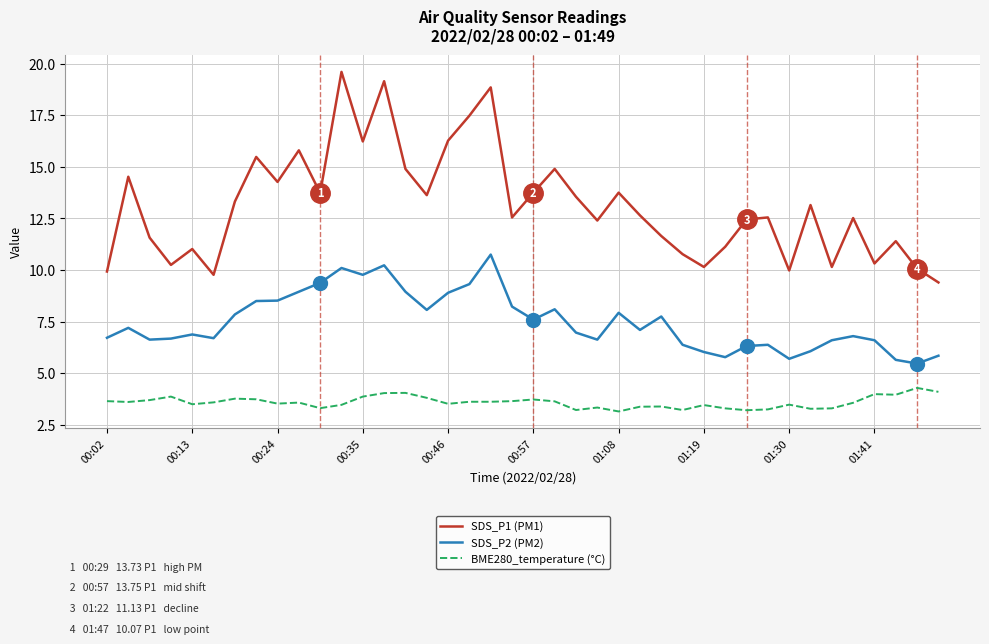

True or false: BME280_temperature (°C) and SDS_P2 (PM2) intersect in this chart.

False